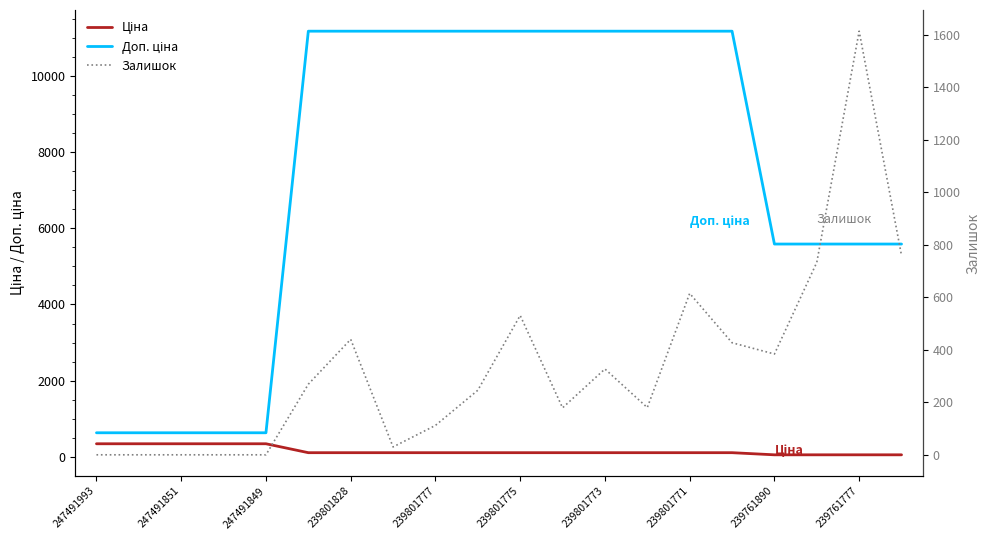

True or false: Доп. ціна has more than 1 interior local peaks.

False